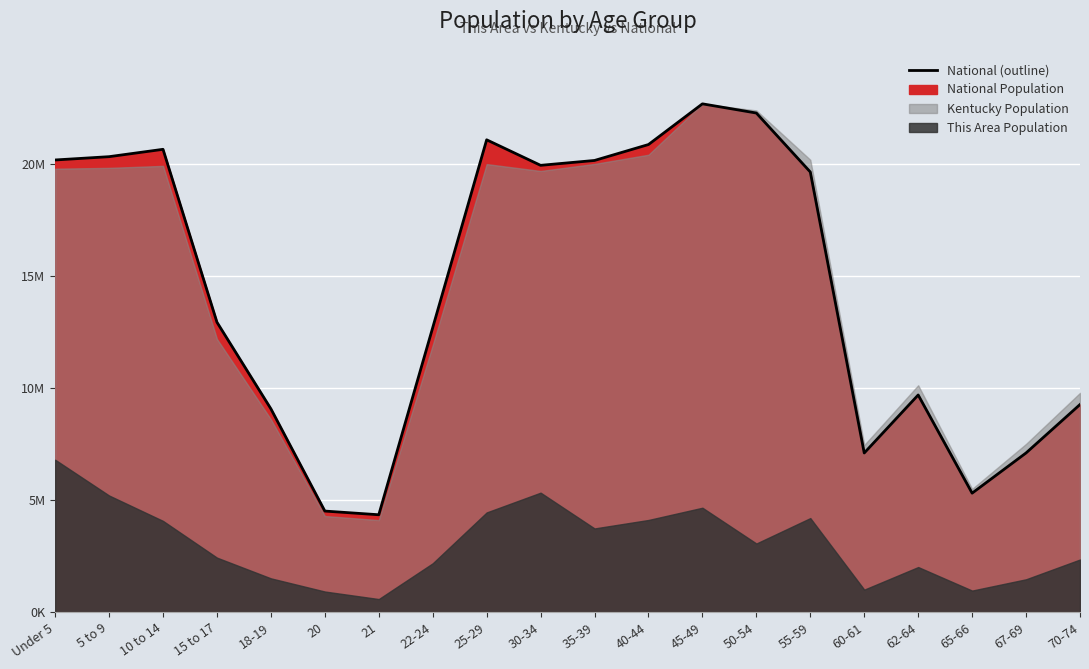

How many lines are shown in the chart?

1